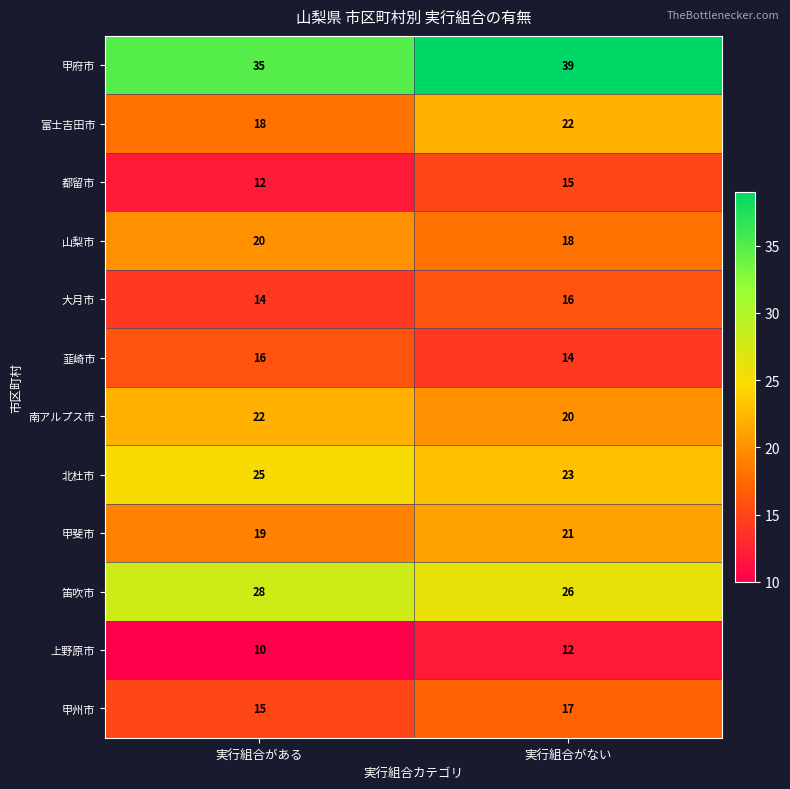

Count the number of data series in this chart.

12